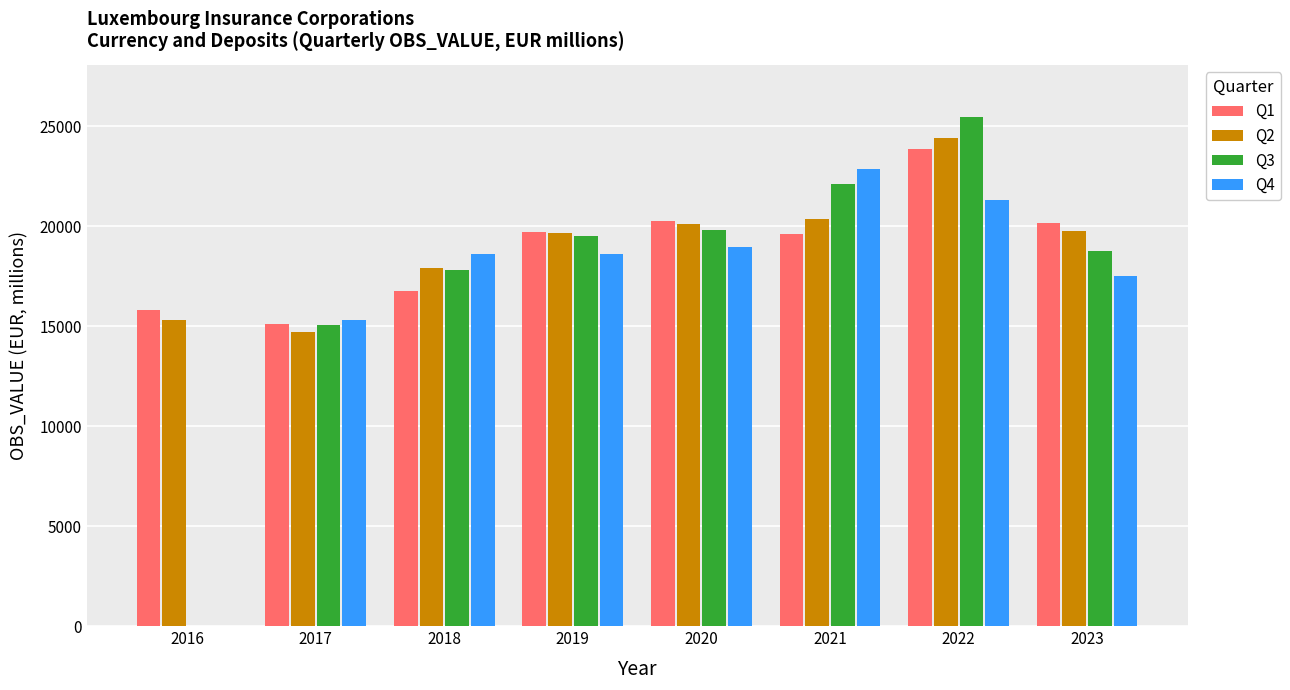

The Q3 series shows 21476 at 2017. True or false?

False